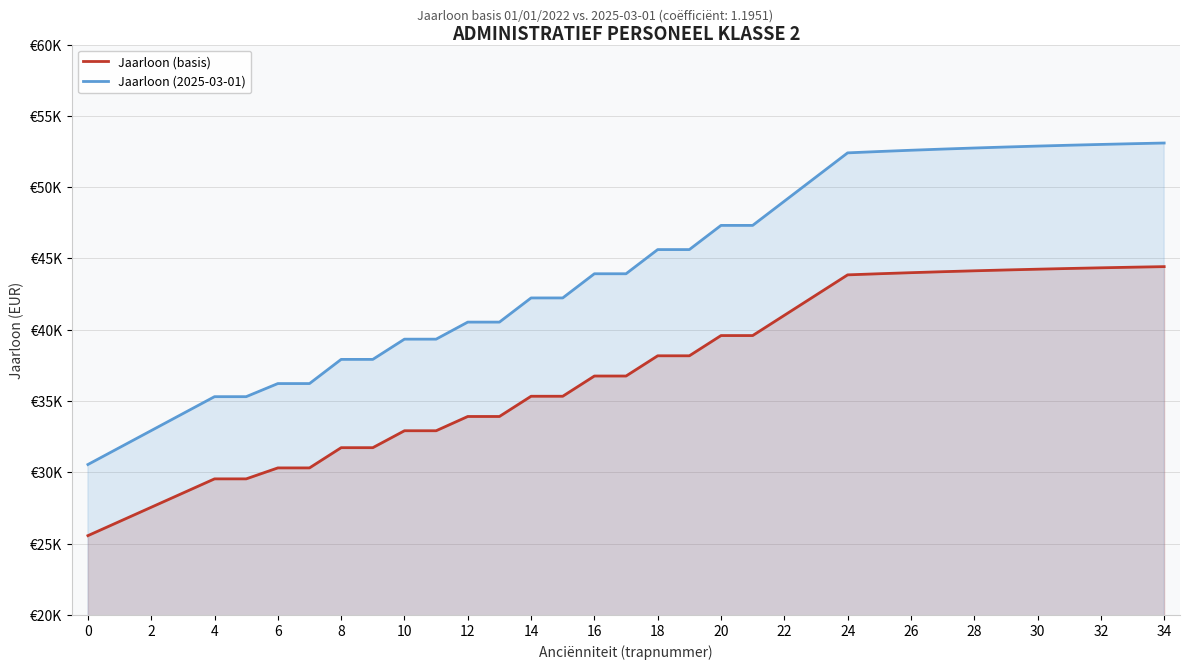

At which category is the sum across all series the highest?

34